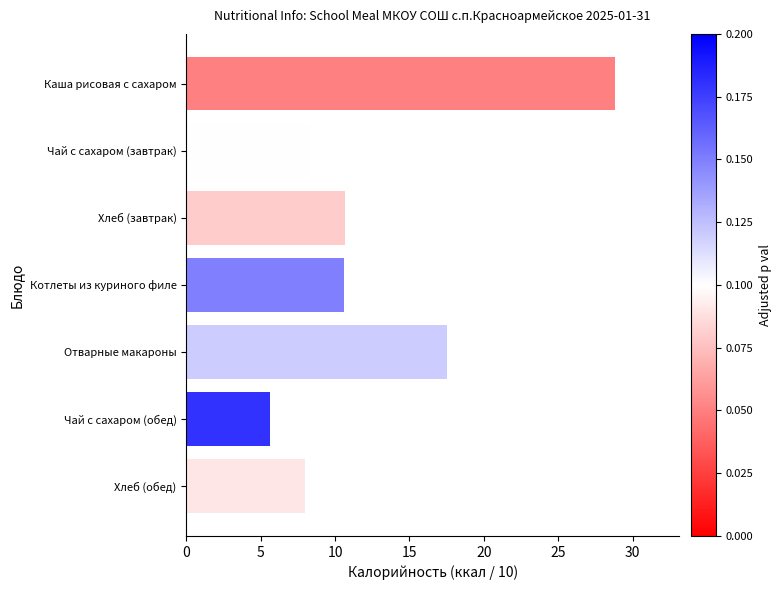

The value at Каша рисовая с сахаром is 7.5. True or false?

False